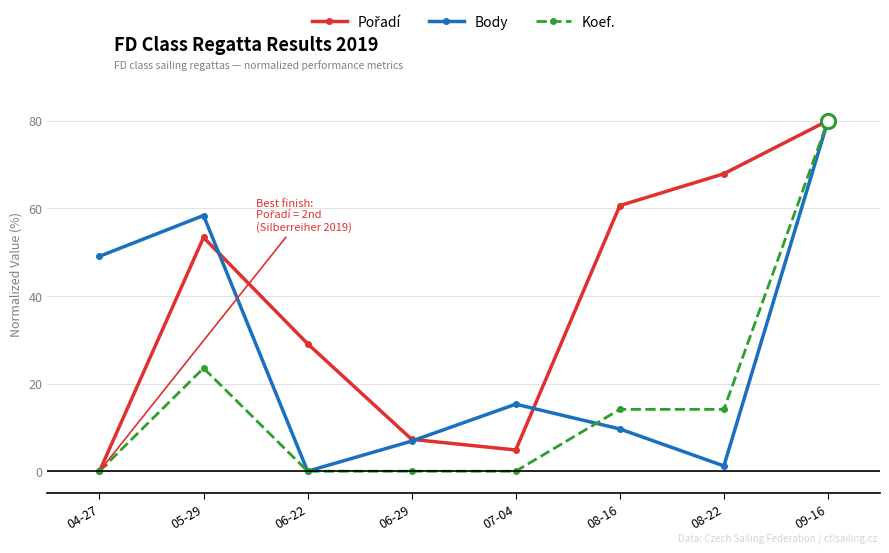

At which label does Koef. reach its peak?

09-16